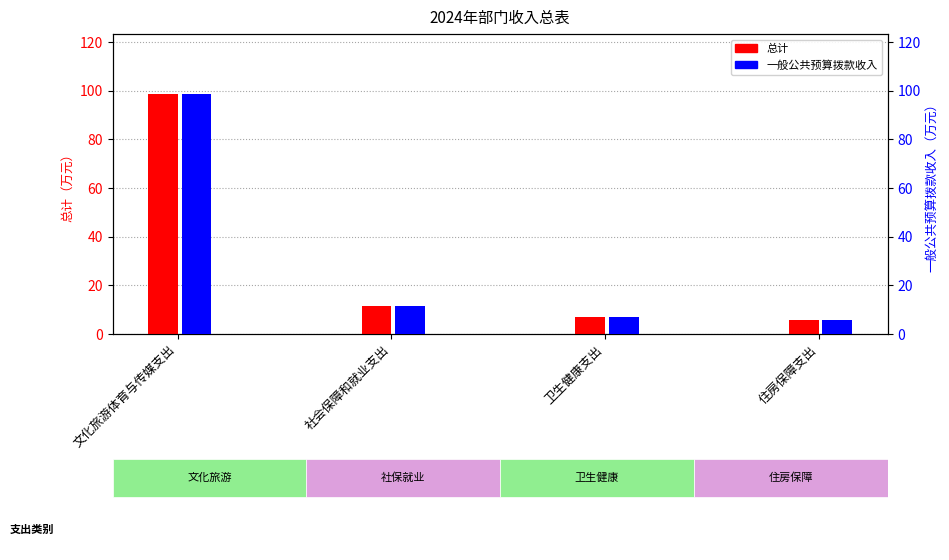

What is the minimum value for 一般公共预算拨款收入?

5.9